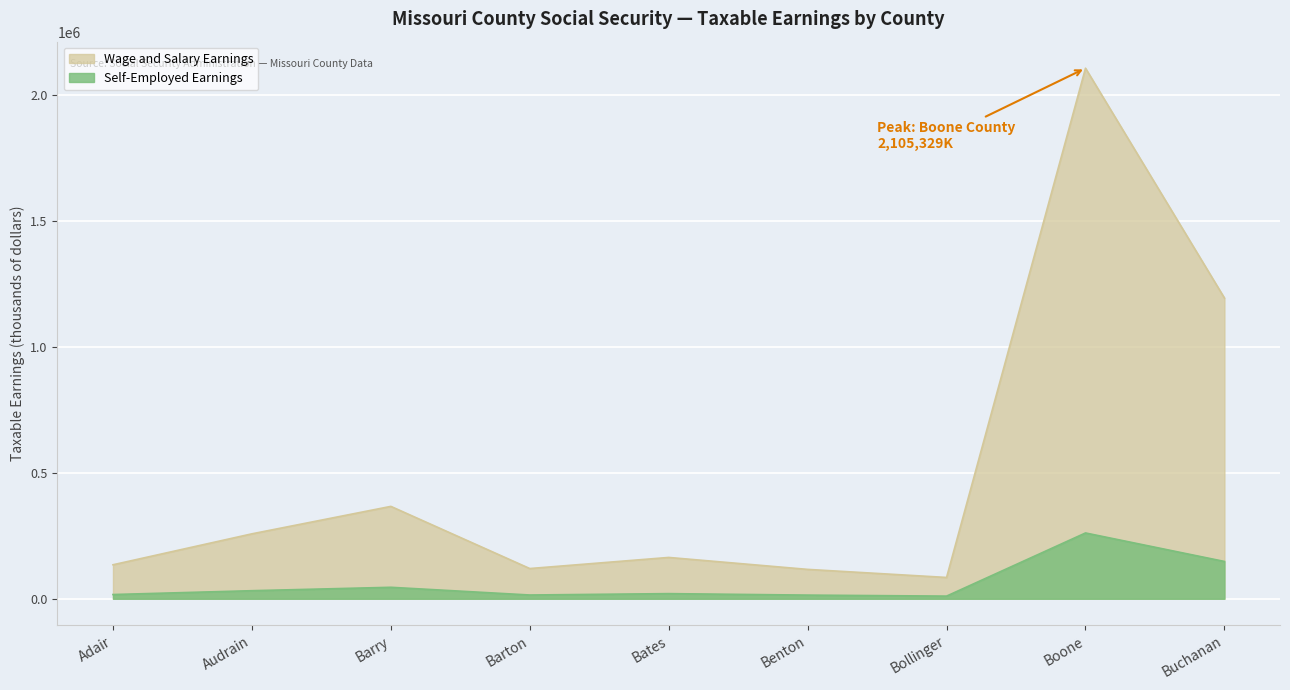

True or false: Wage and Salary Earnings has a value of 676441 at Buchanan.

False